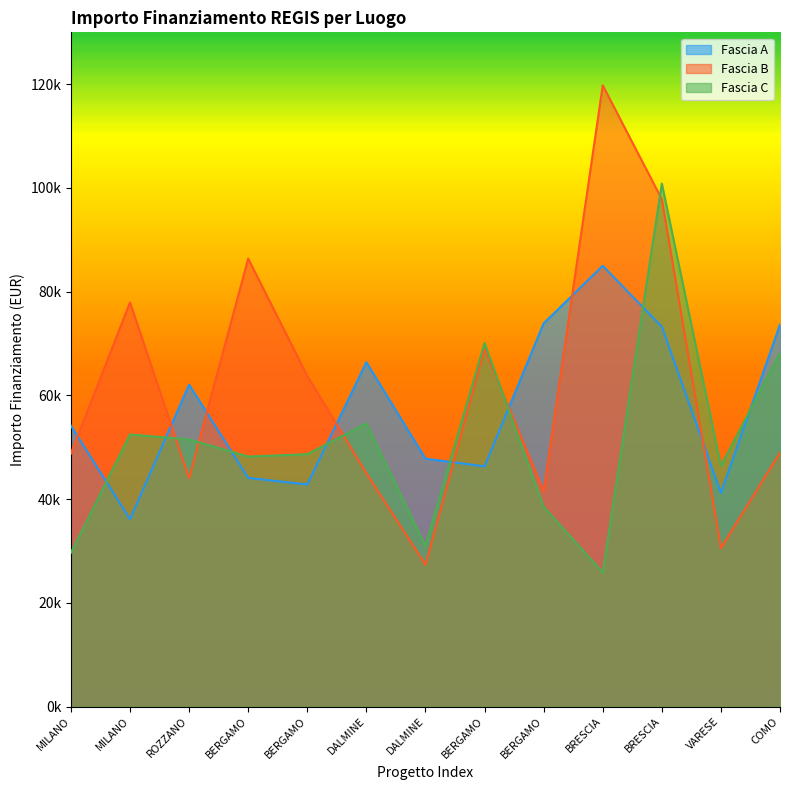

What is the minimum value shown in the chart?

25842.4